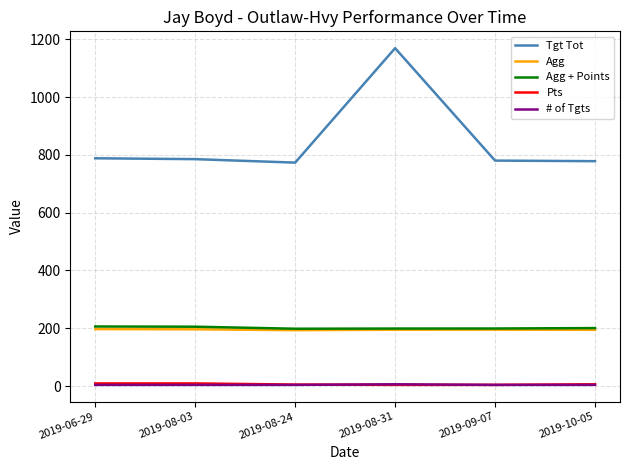

True or false: Agg has a value of 104.6 at 2019-08-31.

False